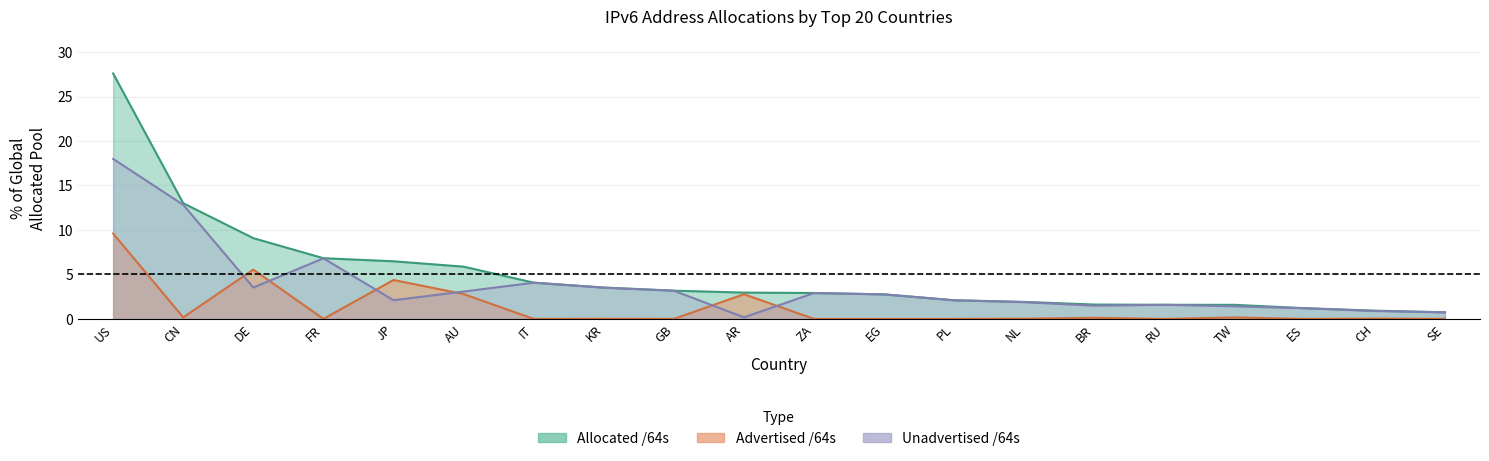

What is the highest value of the Unadvertised /64s series?

18.0